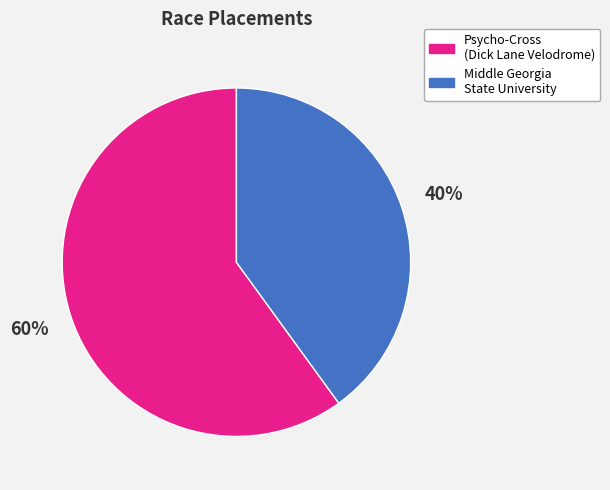

To the nearest percent, what is the difference between the largest and smallest slice percentages?

20%